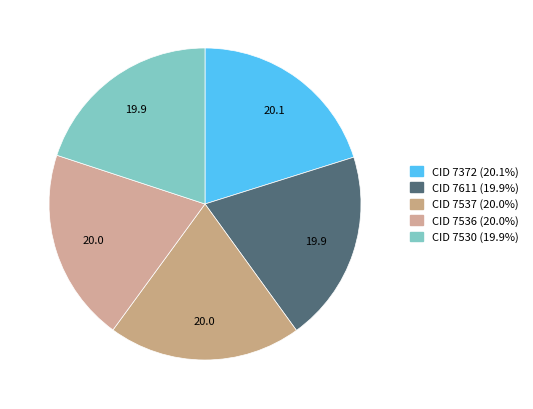

Count the number of slices in the pie.

5